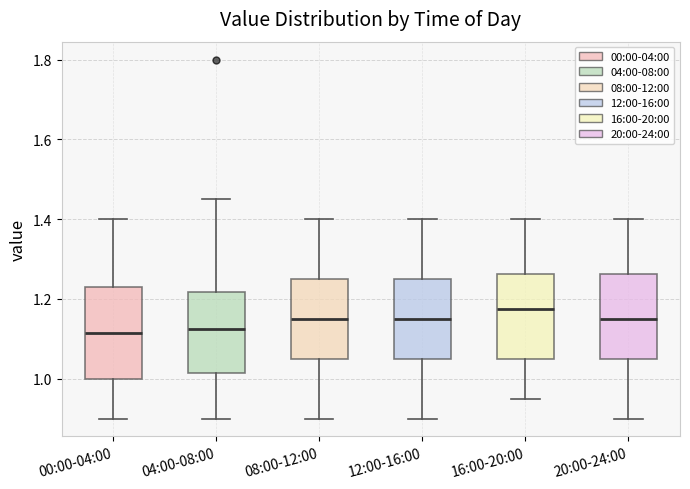

Reading left to right, transcribe this box plot: for each box, give where its median line is, the range the box spans, and where its two whiskers end, as read against the y-axis. The values are not printed on the chart, so give them approximately, as read against the axis.

00:00-04:00: median 1.12, box 1.00 to 1.24, whiskers 0.90 to 1.40
04:00-08:00: median 1.12, box 1.02 to 1.22, whiskers 0.90 to 1.46
08:00-12:00: median 1.16, box 1.06 to 1.26, whiskers 0.90 to 1.40
12:00-16:00: median 1.16, box 1.06 to 1.26, whiskers 0.90 to 1.40
16:00-20:00: median 1.18, box 1.06 to 1.26, whiskers 0.96 to 1.40
20:00-24:00: median 1.16, box 1.06 to 1.26, whiskers 0.90 to 1.40